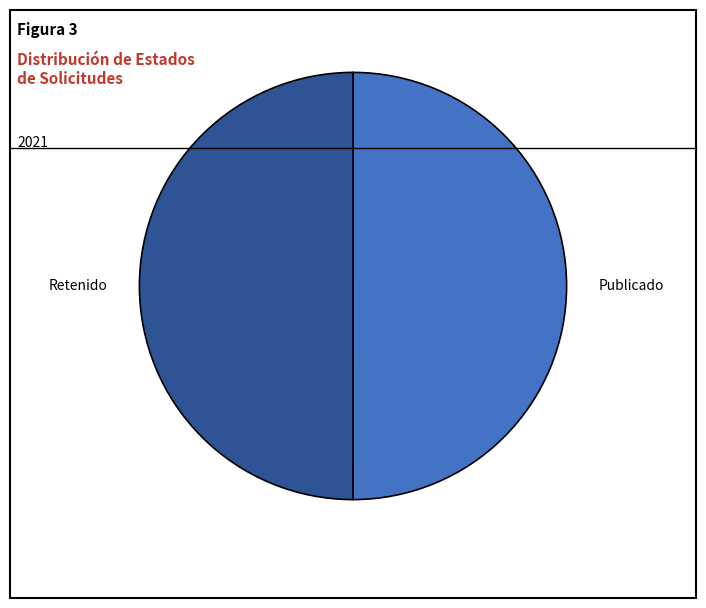

Approximately how many times larger is the value at Retenido compared to Publicado?

1.0